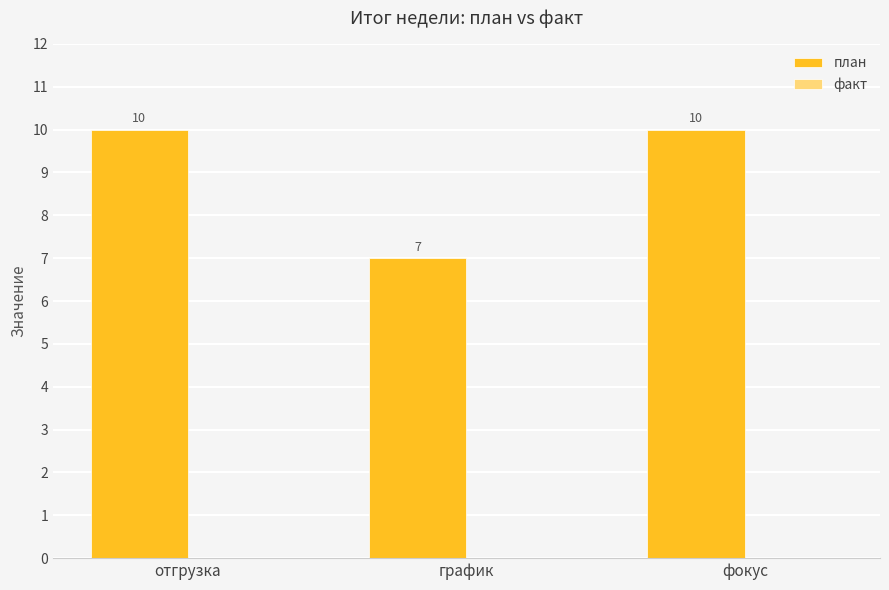

Which category has the lowest value across all series?

график